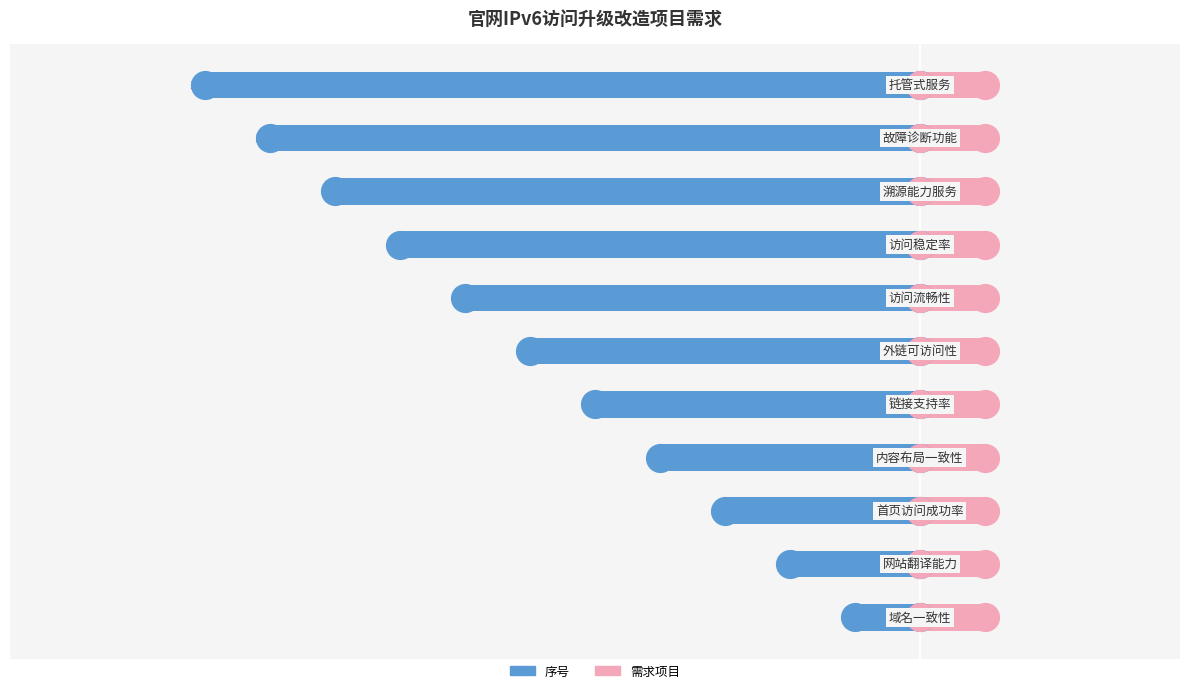

Is it true that 需求项目 equals 0.2 at −14?

False